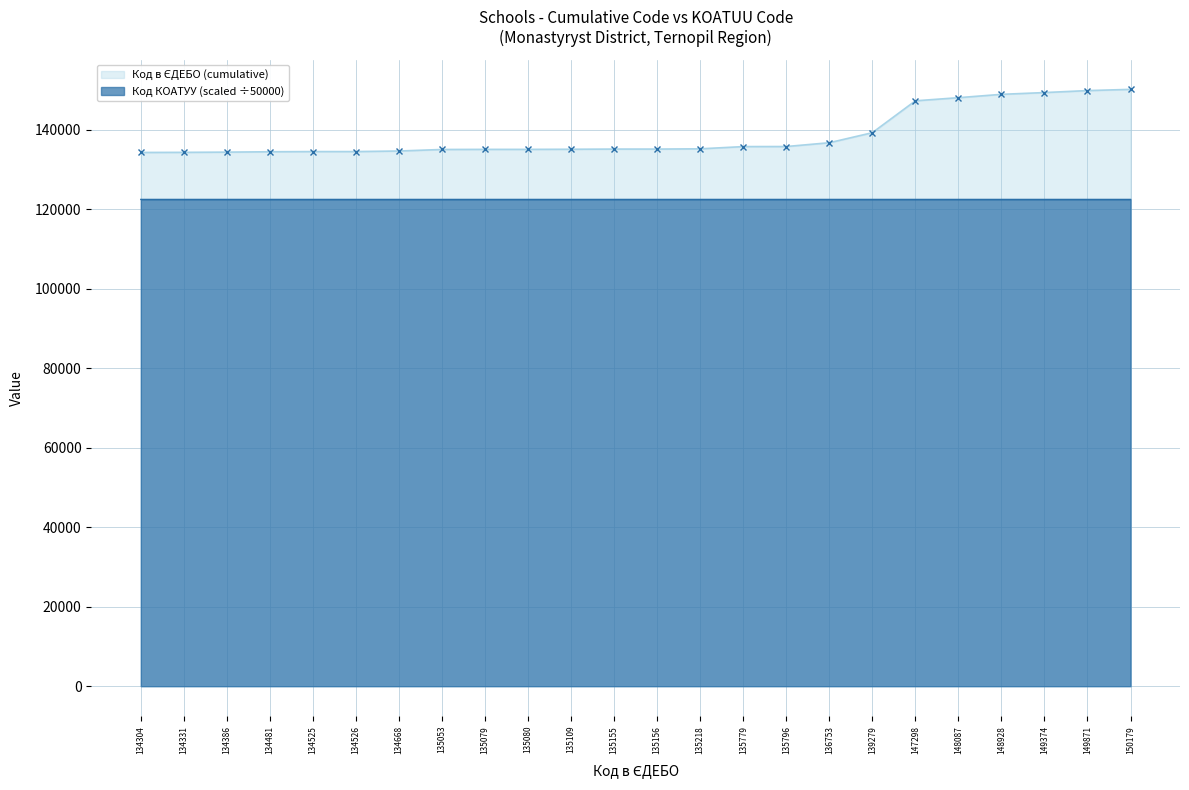

At which category does Код КОАТУУ (daily) reach its first local peak?

134331